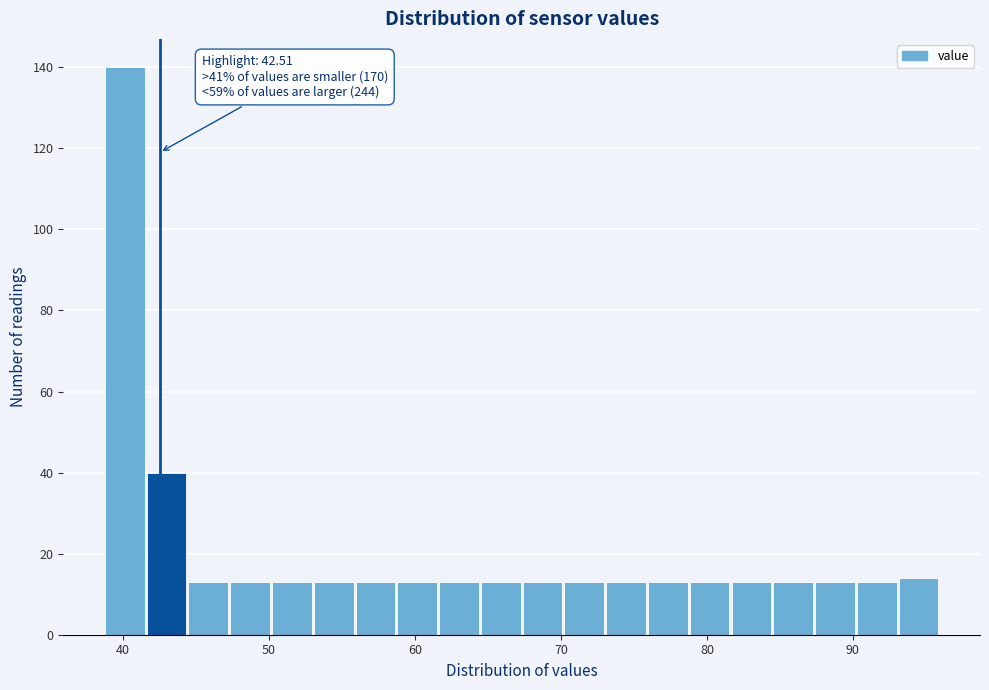

Around what value on the x-axis is the tallest bar? Give the approximate position of its centre, as read against the axis.

40